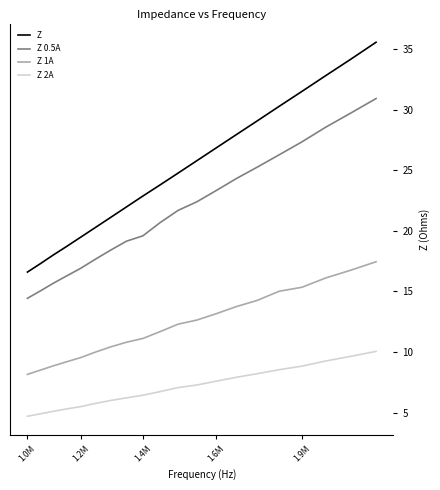

What is the difference between the maximum and minimum values in the Z 0.5A series?

16.5